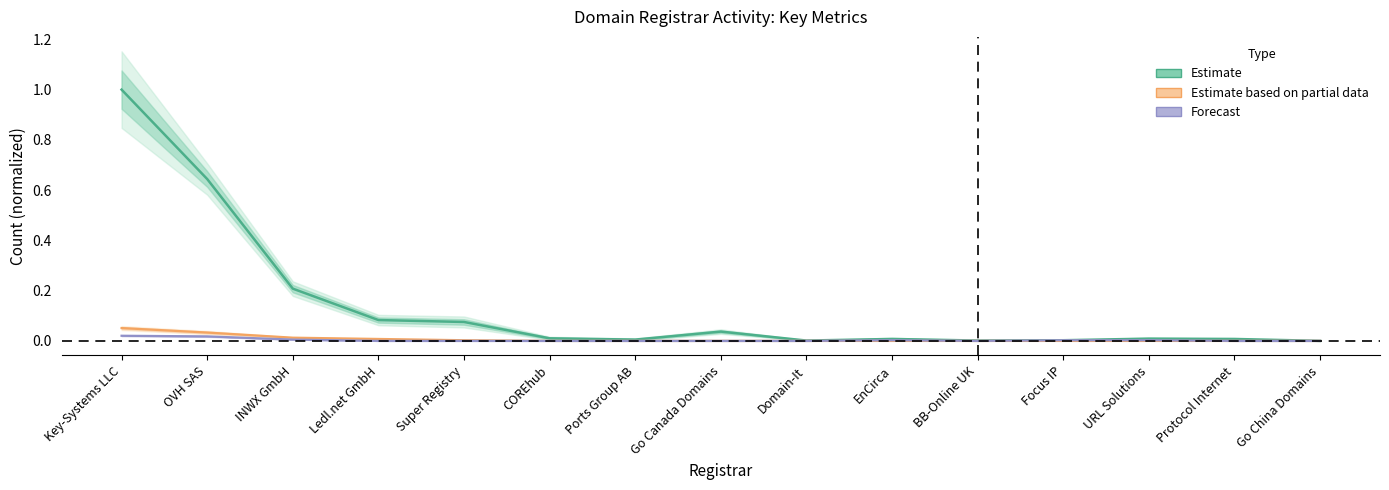

True or false: total-domains has a value of 0.0 at BB-Online UK.

False